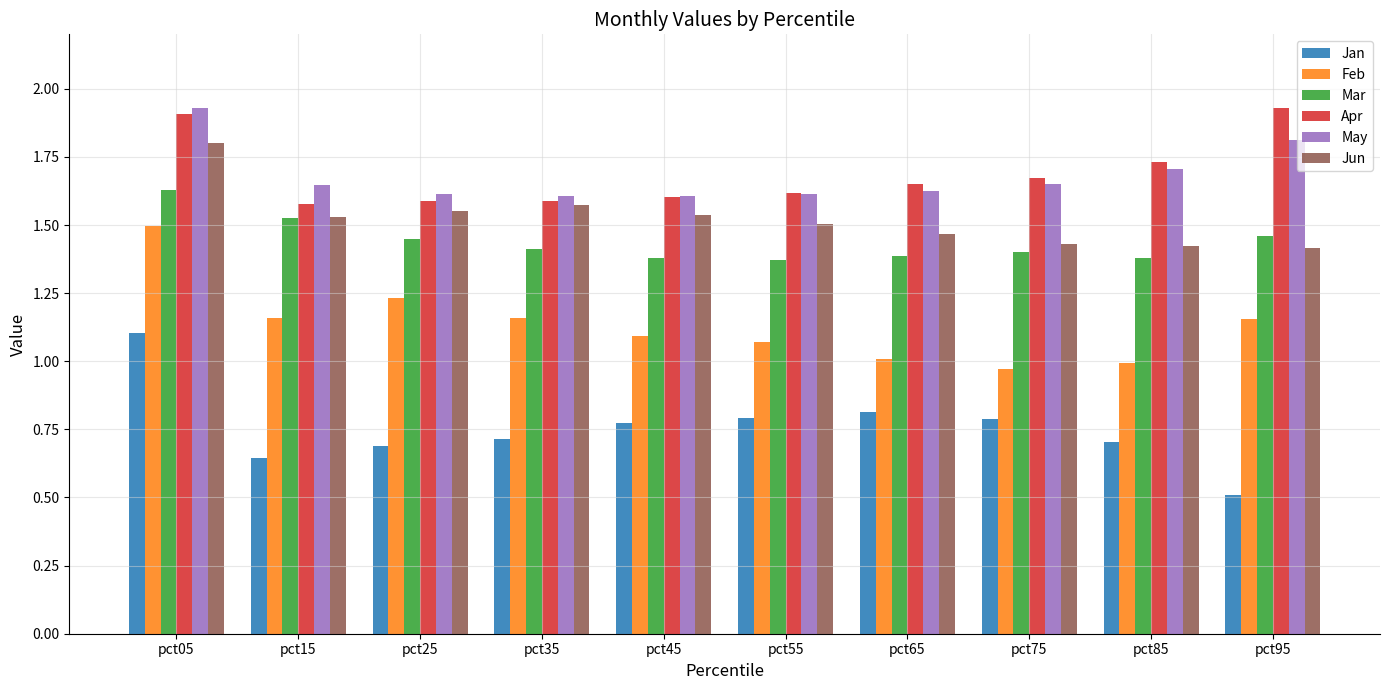

What is the sum of all May values?

16.8